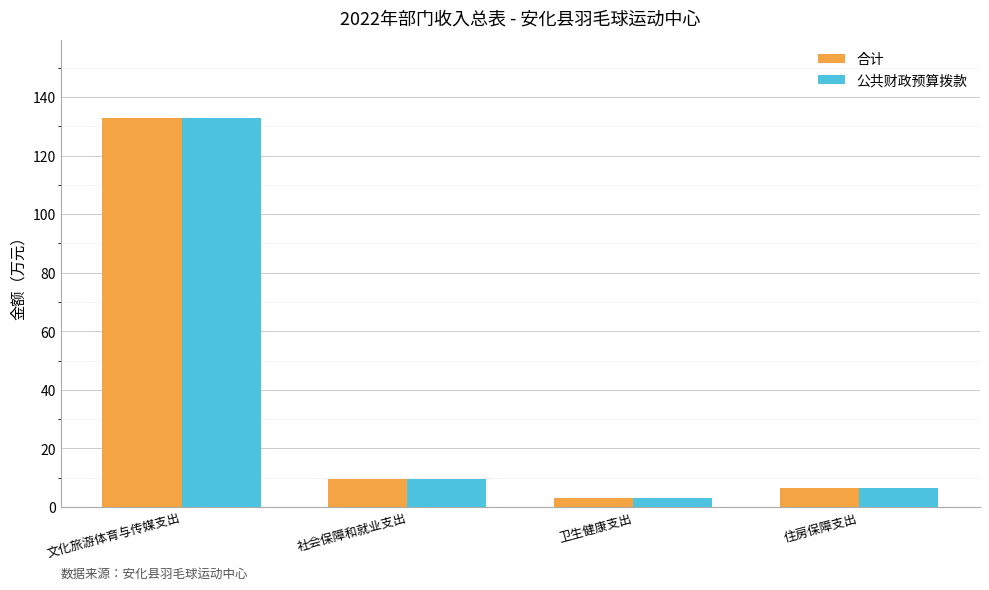

What is the label of the 4th bar from the left?

住房保障支出